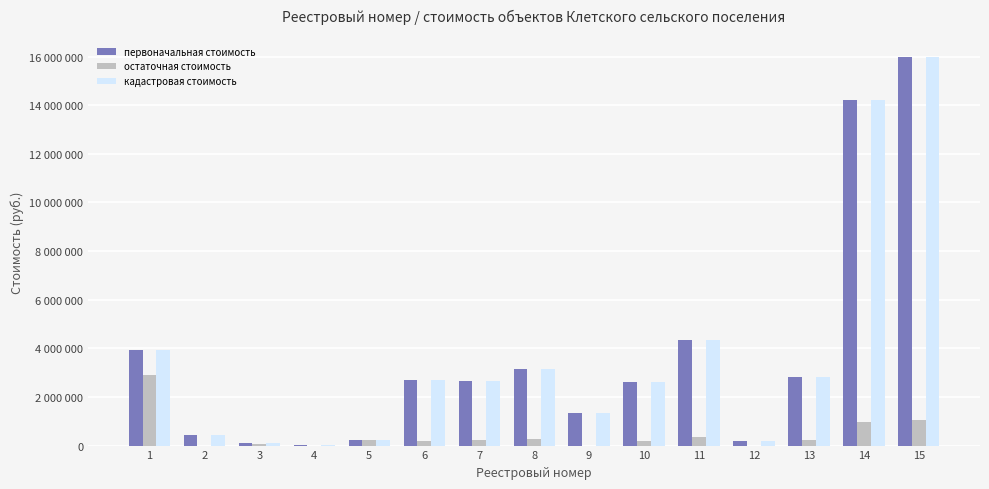

At which label does первоначальная стоимость first exceed 2674893?

1